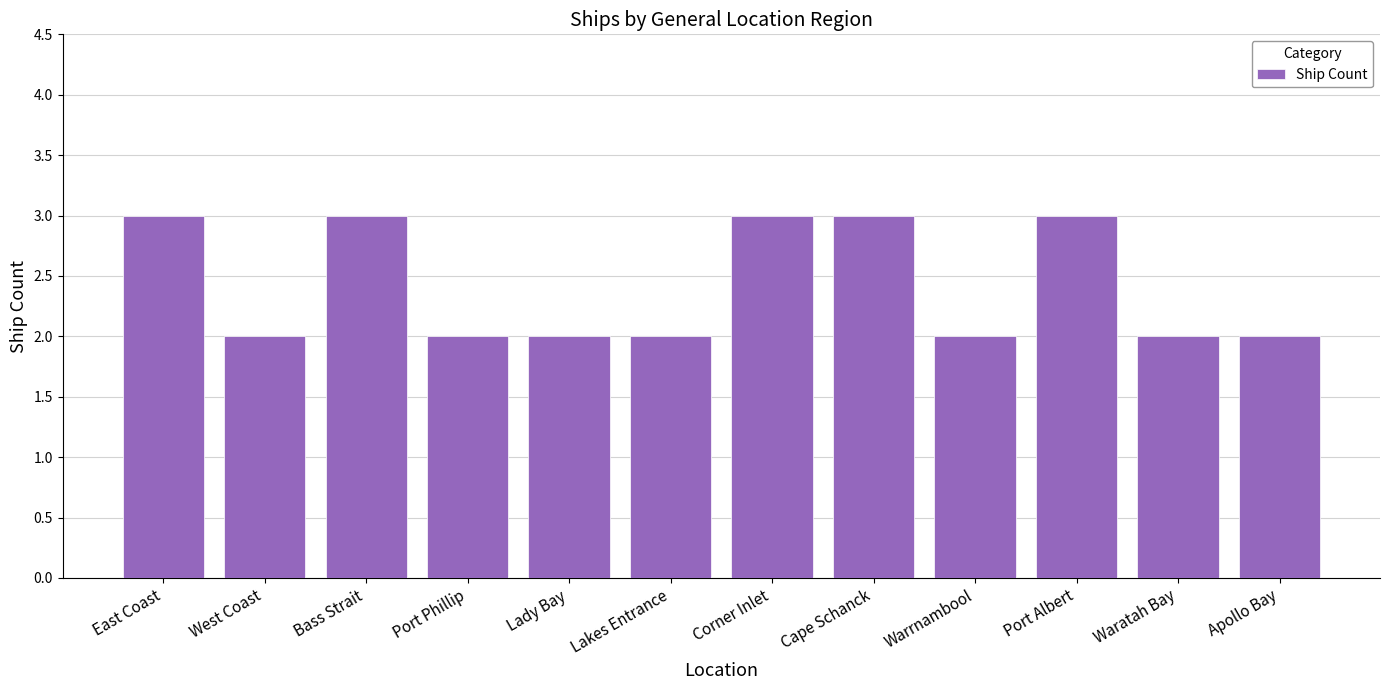

The value at East Coast is 1. True or false?

False